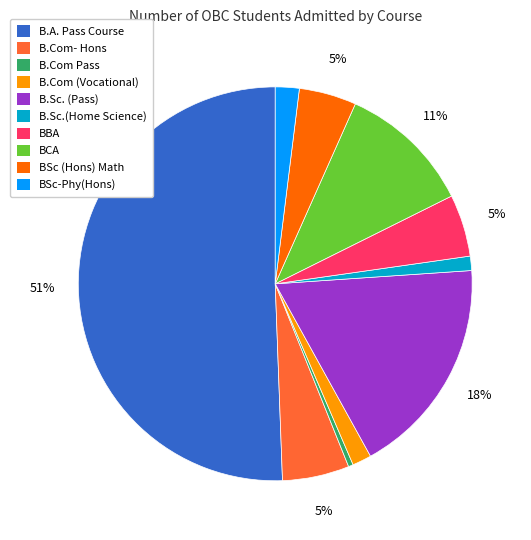

Which category accounts for the majority?

B.A. Pass Course